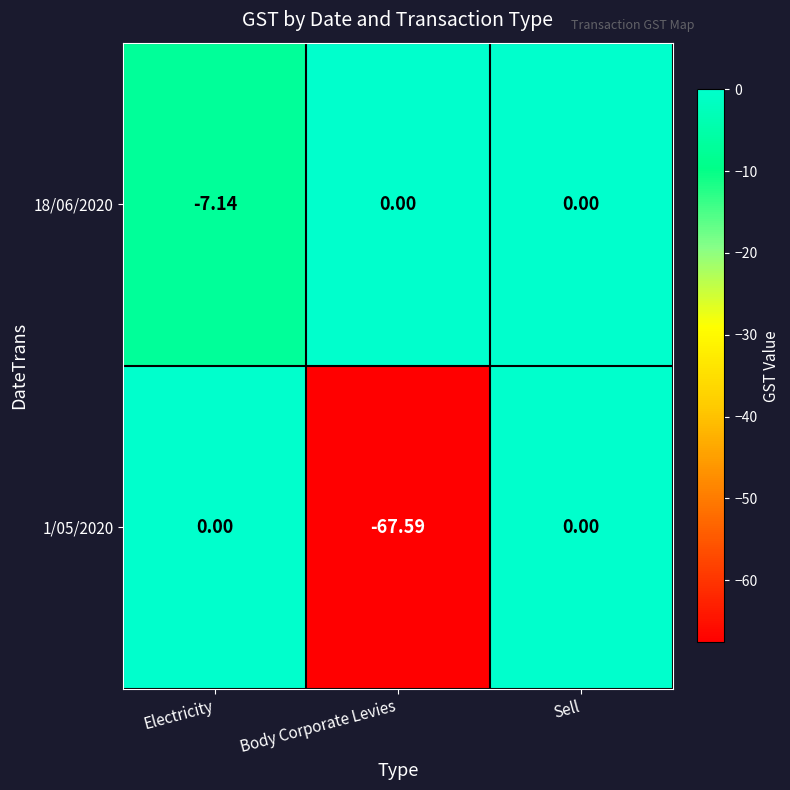

Which category has the lowest value in the 1/05/2020 series?

Body Corporate Levies